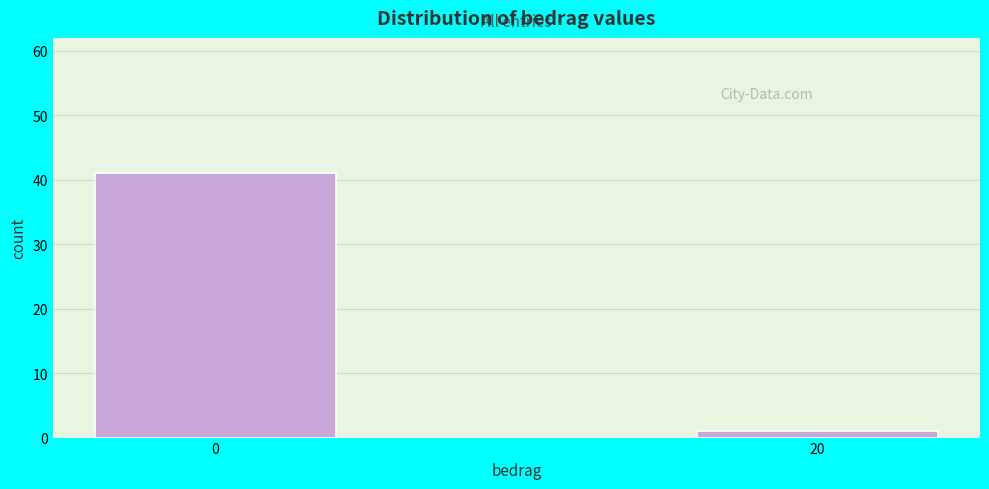

Reading left to right, extract all data points from this chart.

0=41	20=1